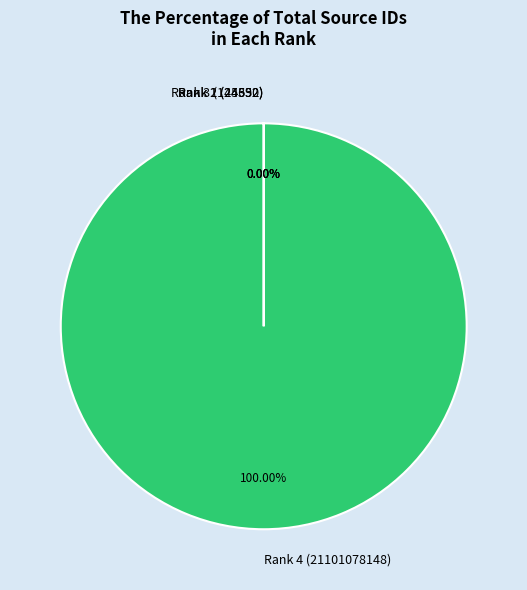

Is Rank 4 (21101078148) the majority of the pie?

Yes